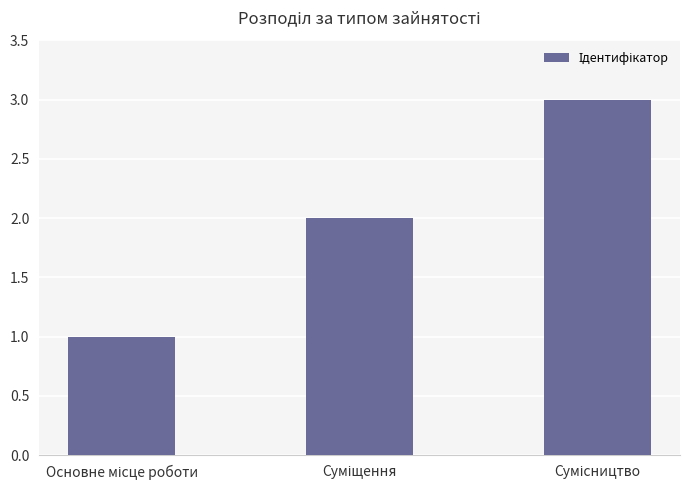

What is the sum of all values?

6